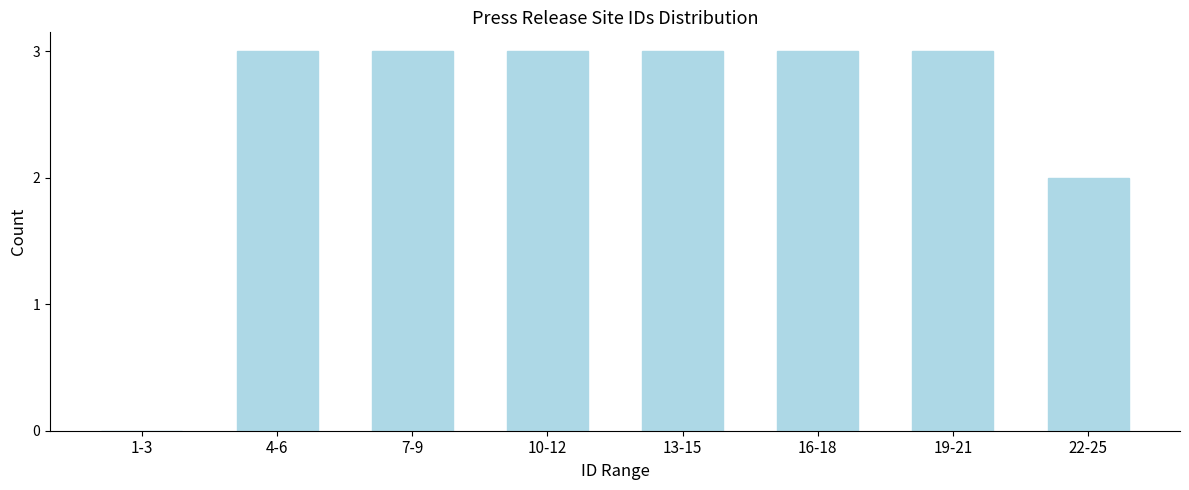

Reading left to right, transcribe all the data shown in this chart.

1-3=0	4-6=3	7-9=3	10-12=3	13-15=3	16-18=3	19-21=3	22-25=2